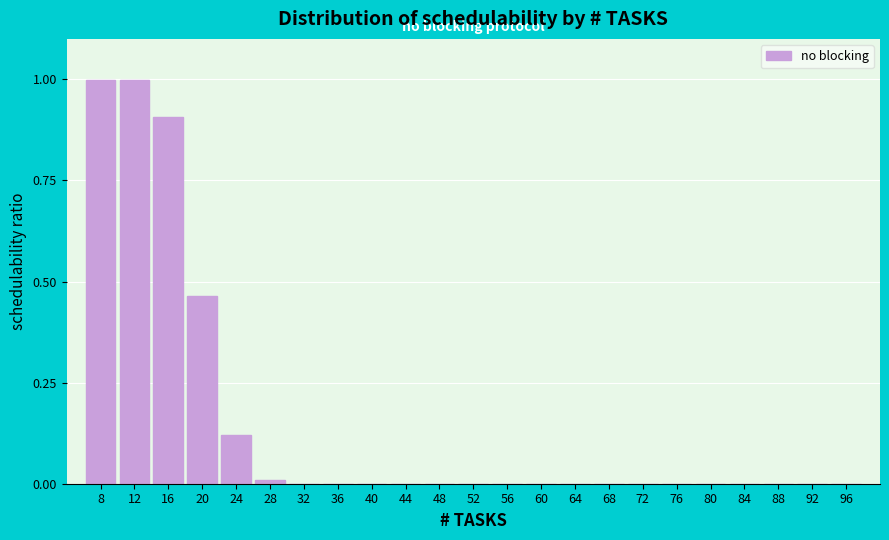

Between 8 and 92, which is larger?

8